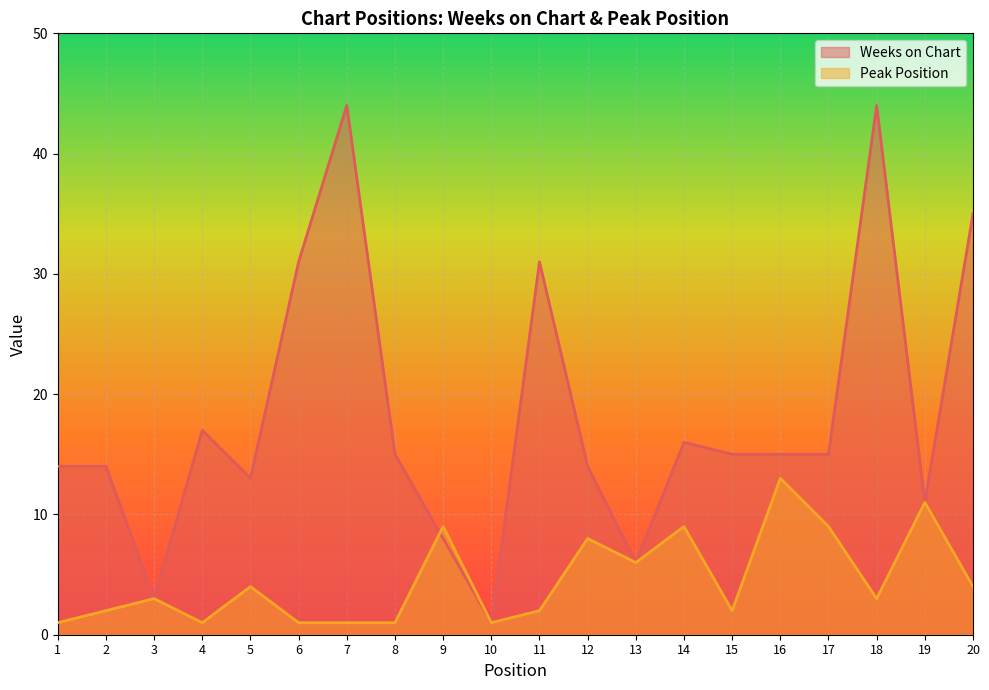

At which category is the sum across all series the highest?

18